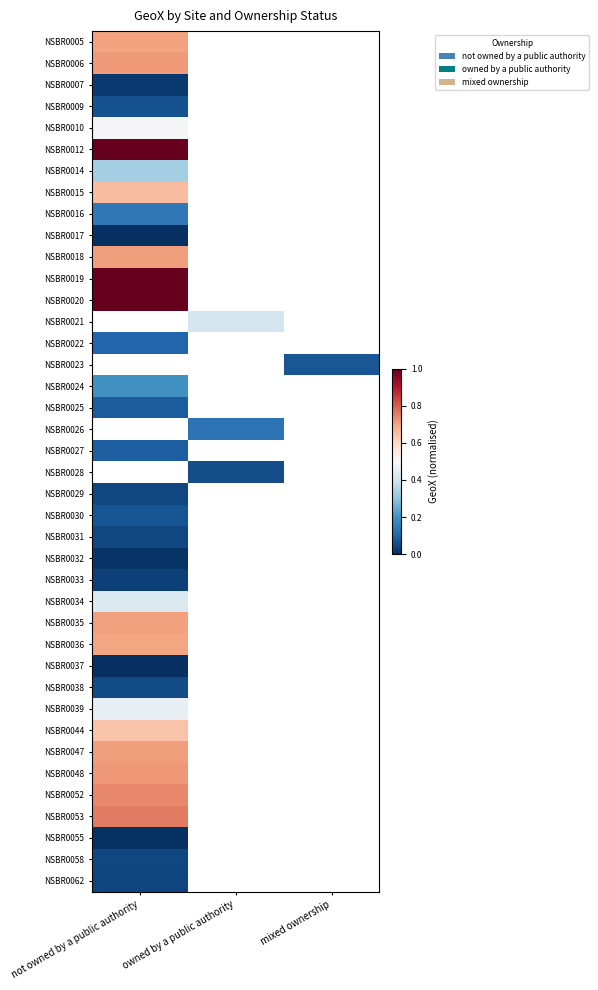

Rank the series by their maximum value, from highest to lowest.

NSBR0020, NSBR0012, NSBR0019, NSBR0021, NSBR0023, NSBR0026, NSBR0028, NSBR0053, NSBR0052, NSBR0048, NSBR0006, NSBR0018, NSBR0047, NSBR0035, NSBR0005, NSBR0036, NSBR0015, NSBR0044, NSBR0010, NSBR0039, NSBR0034, NSBR0014, NSBR0024, NSBR0016, NSBR0022, NSBR0027, NSBR0025, NSBR0030, NSBR0009, NSBR0038, NSBR0029, NSBR0058, NSBR0031, NSBR0062, NSBR0033, NSBR0007, NSBR0032, NSBR0055, NSBR0037, NSBR0017